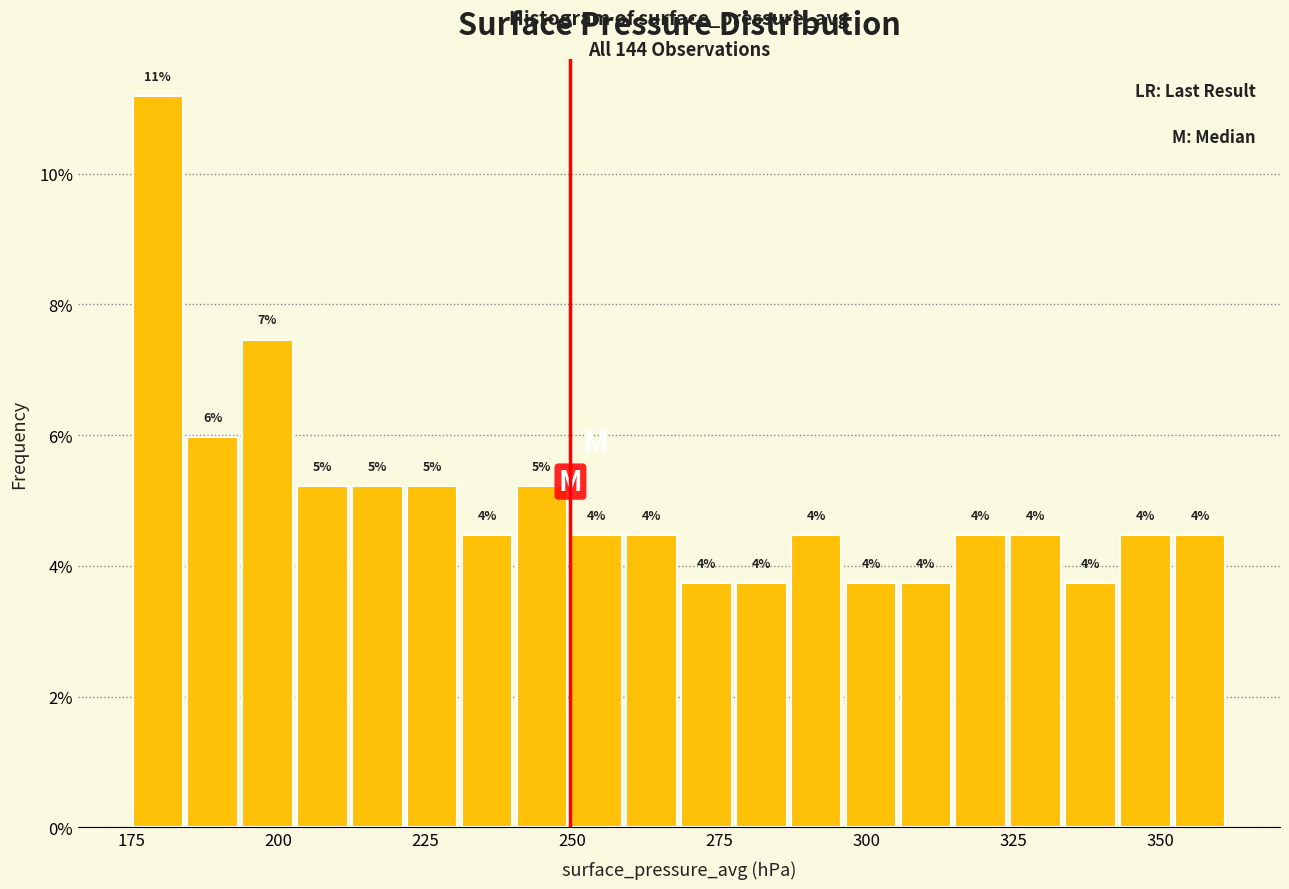

Read against the x-axis, roughly where is the centre of the tallest bar?

180